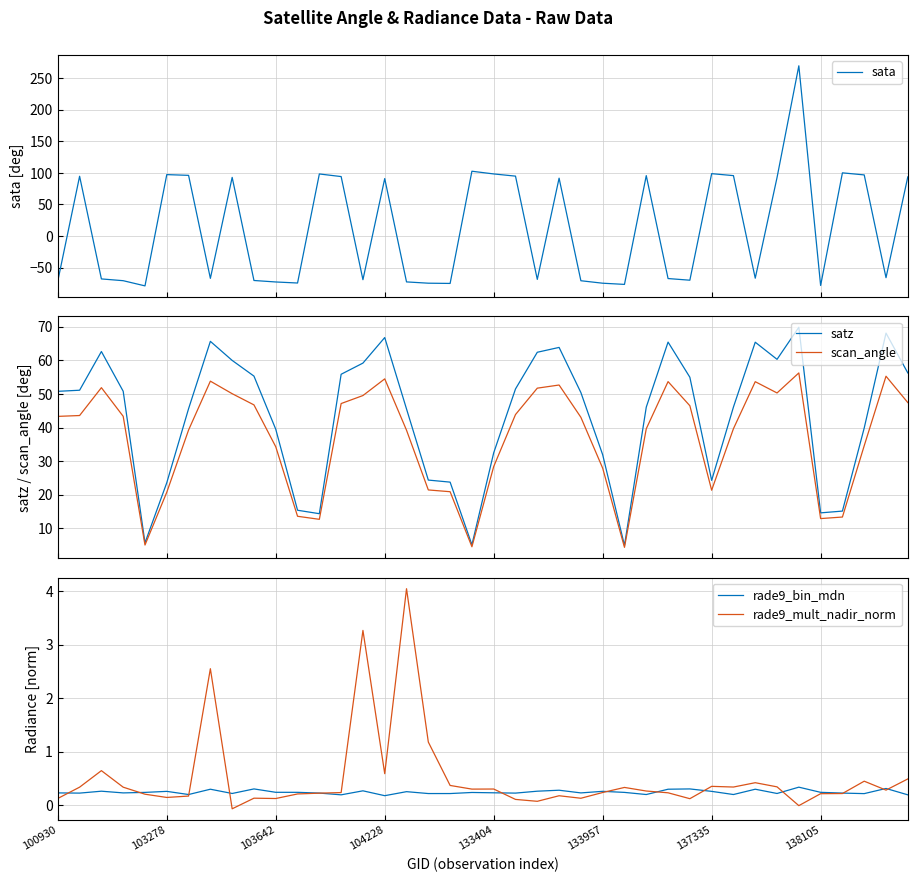

What is the maximum value for scan_angle?

56.2